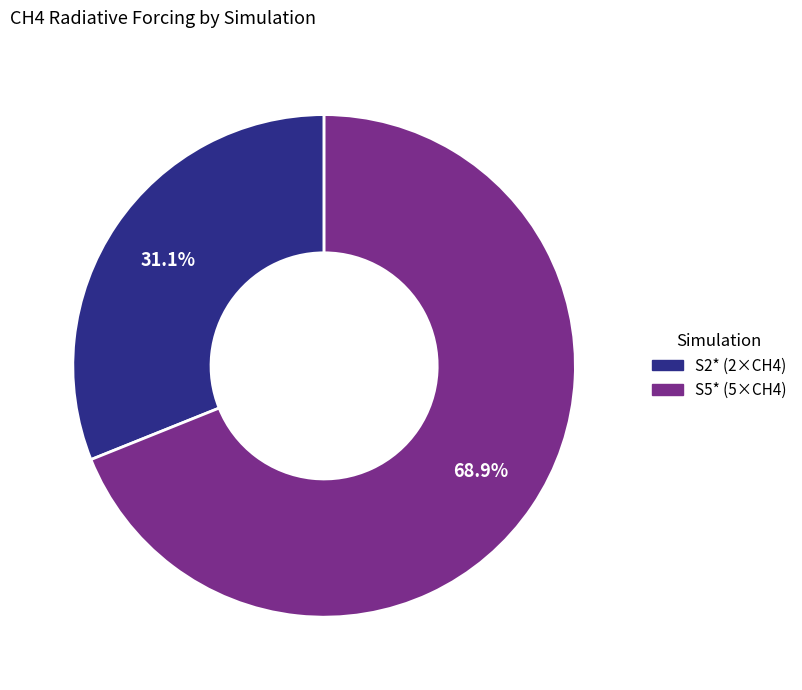

What percentage is the S2* (2×CH4) slice, to the nearest percent?

31%